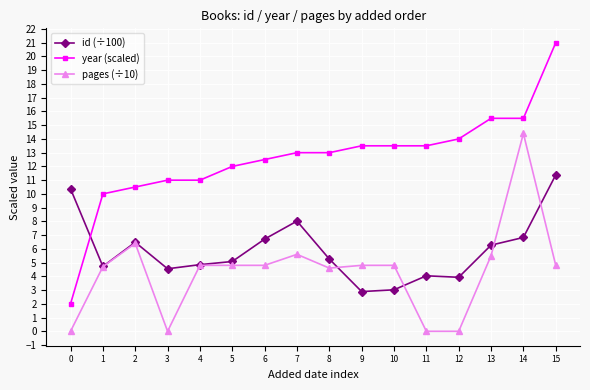

What is the lowest value of the id (÷100) series?

2.9